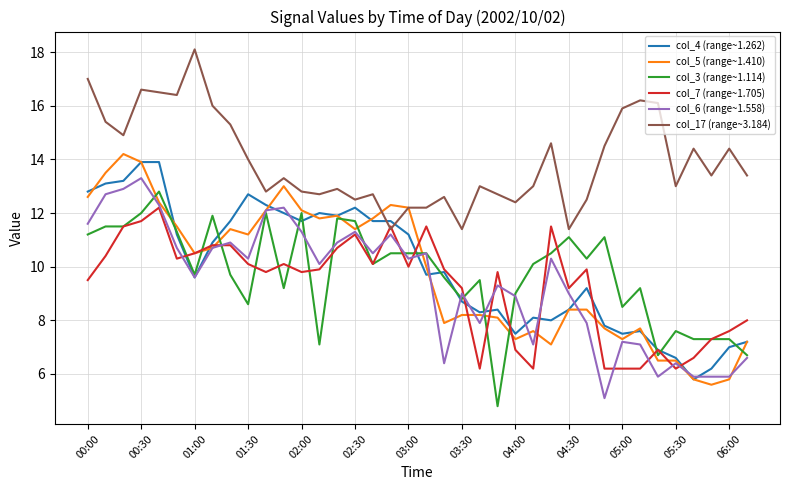

Which series has the largest total across all categories?

col_17 (range~3.184)